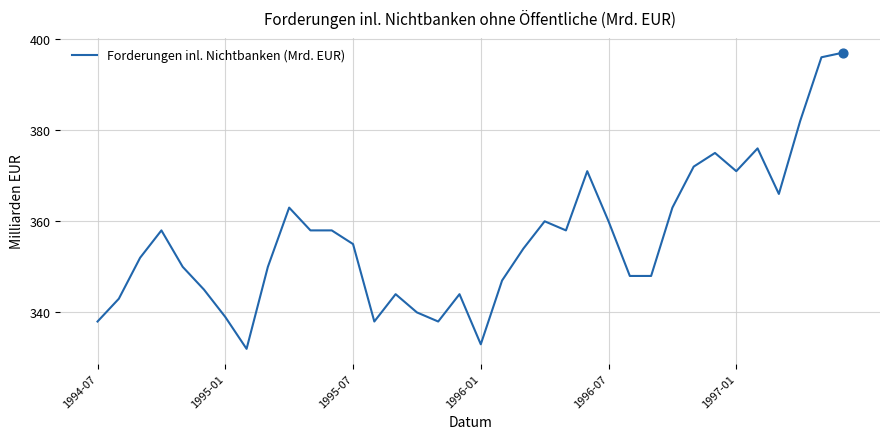

What is the difference between the maximum and minimum values?

65